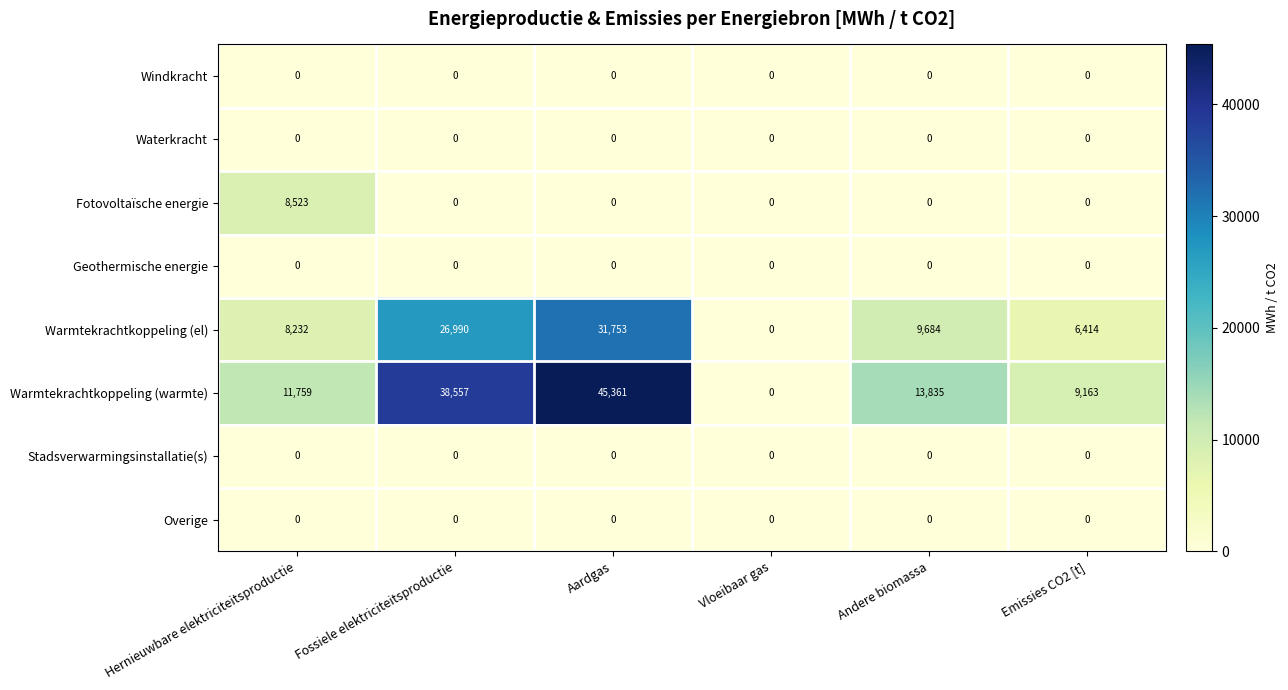

Which series has the widest spread of values?

Warmtekrachtkoppeling (warmte)